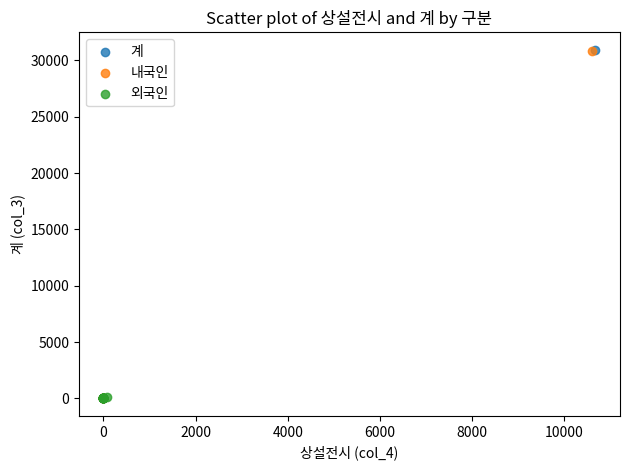

Which series has the widest spread of Y values?

계